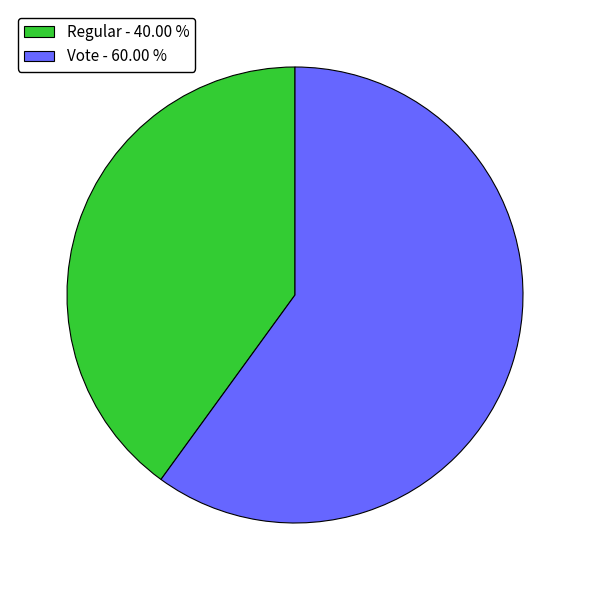

True or false: Regular accounts for 40% of the total.

True